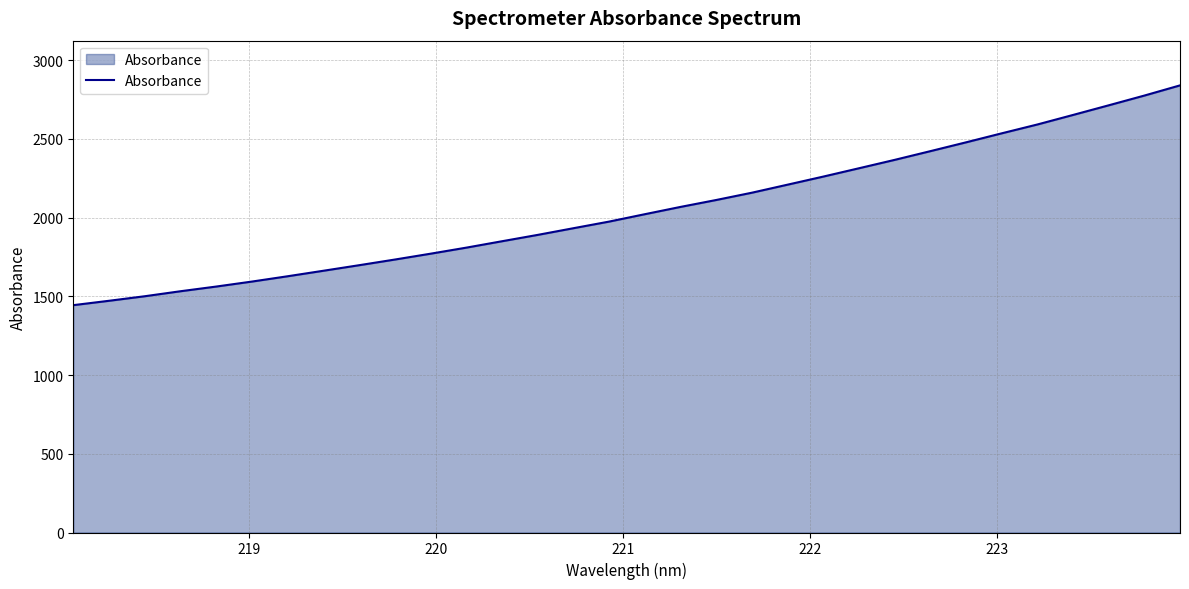

What is the smallest value displayed?

1443.5